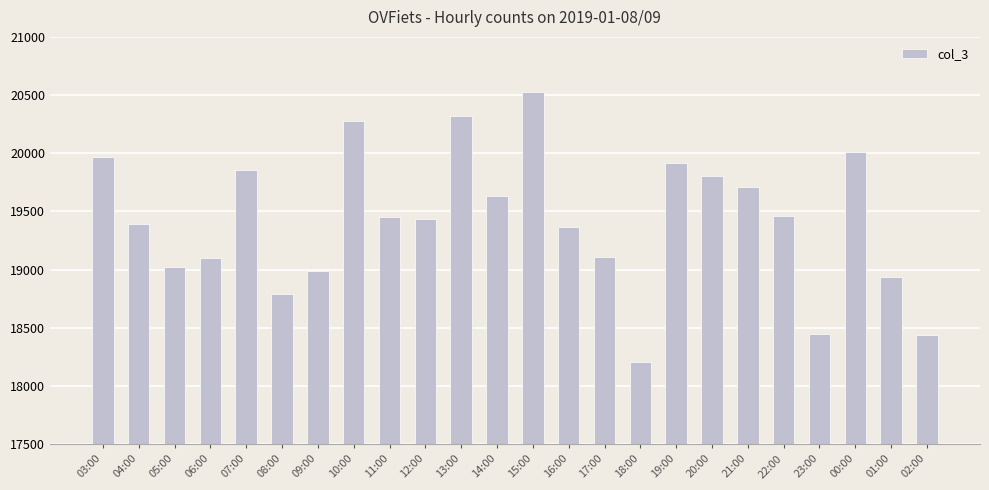

True or false: the data shows 19104 at 06:00.

True